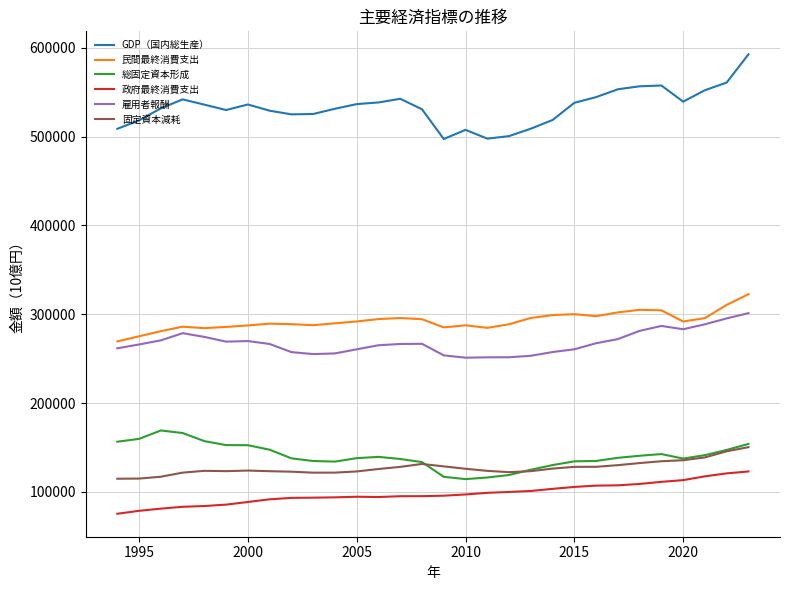

True or false: 固定資本減耗 and 雇用者報酬 intersect in this chart.

False